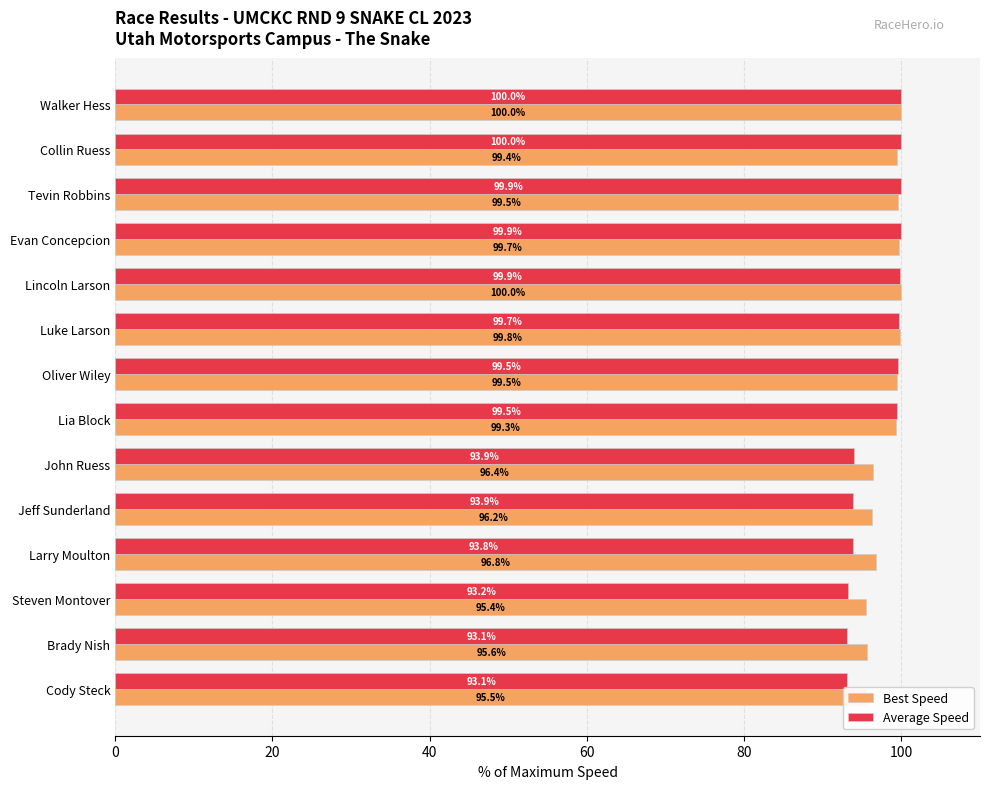

What is the minimum value shown in the chart?

93.1